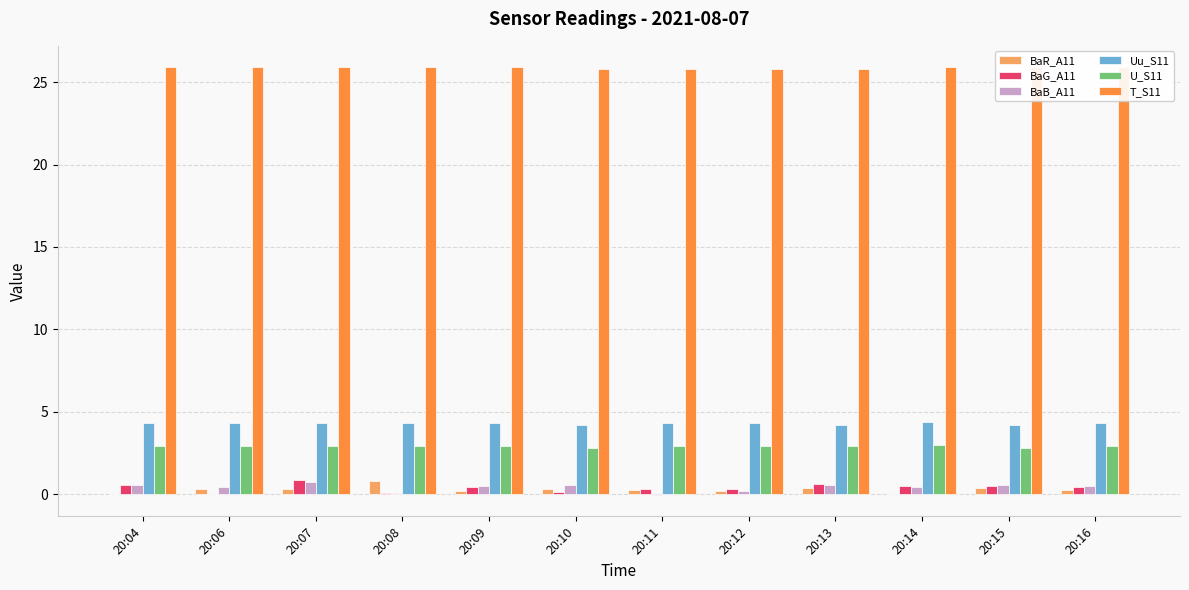

What is the average value of the T_S11 series?

25.9